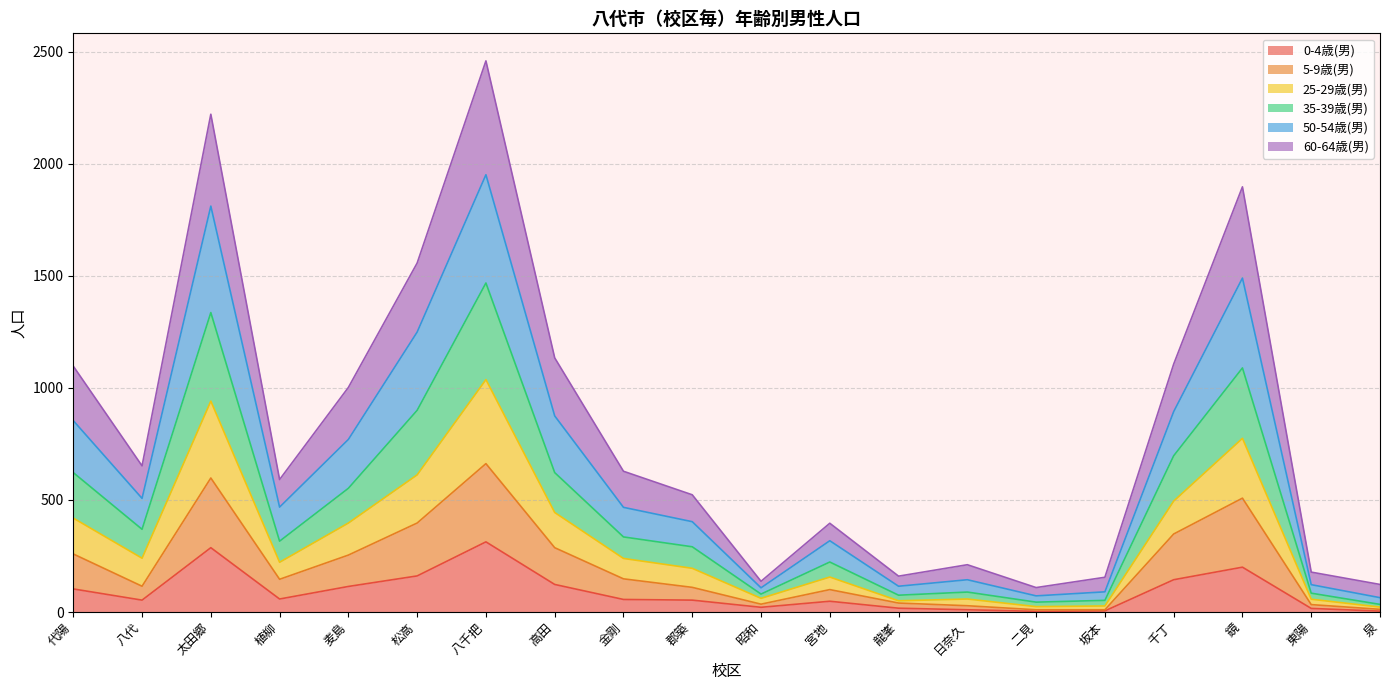

Is it true that 25-29歳(男) equals 17 at 泉?

False